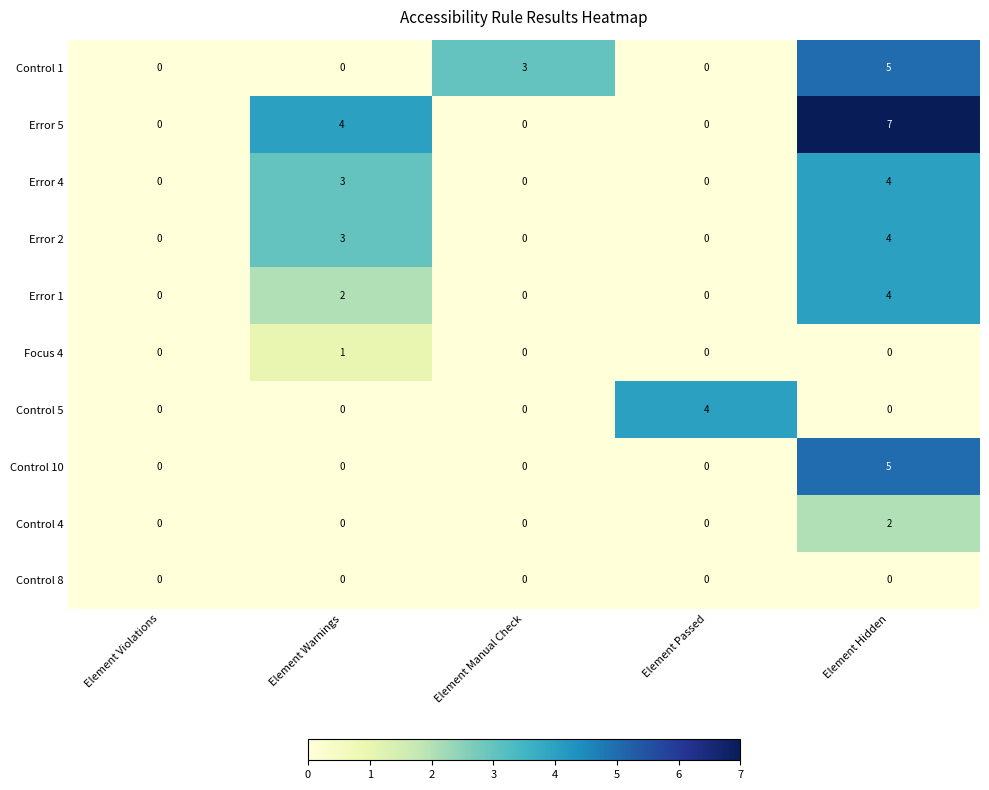

At which label does Control 4 reach its peak?

Element Hidden